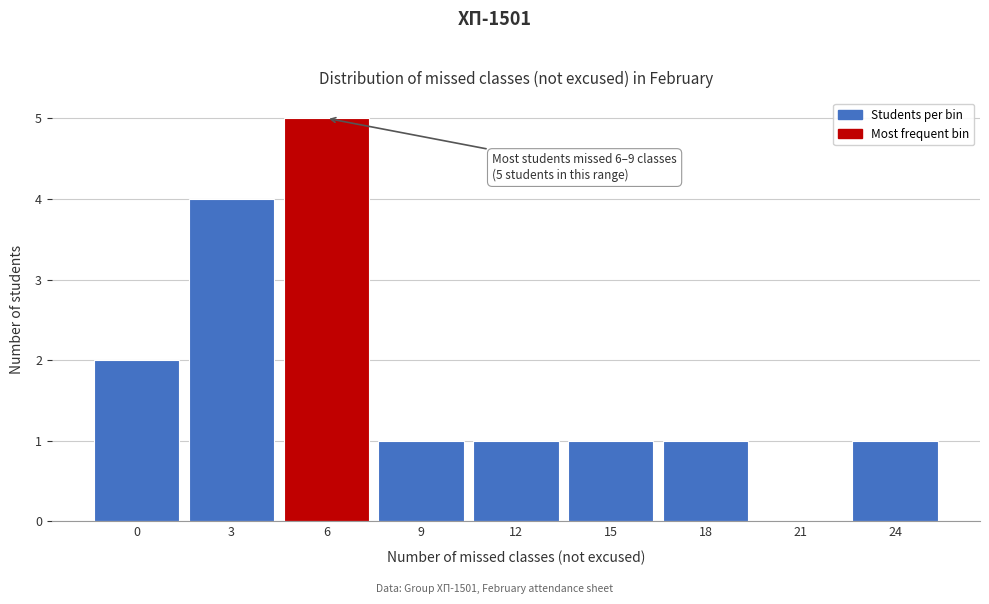

Reading right to left, extract all data points from this chart.

24=1	21=0	18=1	15=1	12=1	9=1	6=5	3=4	0=2